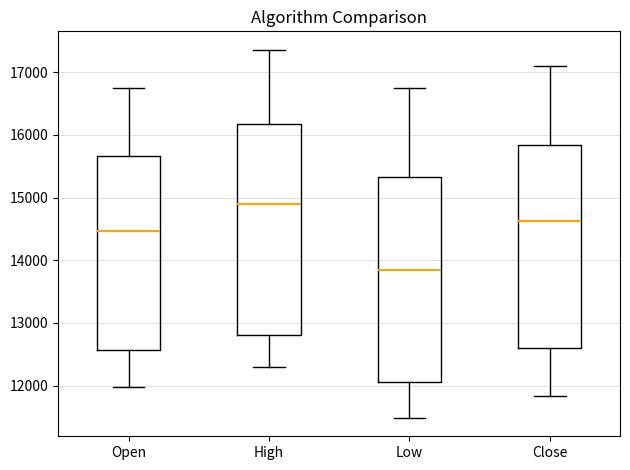

Which box has the lowest median line?

Low